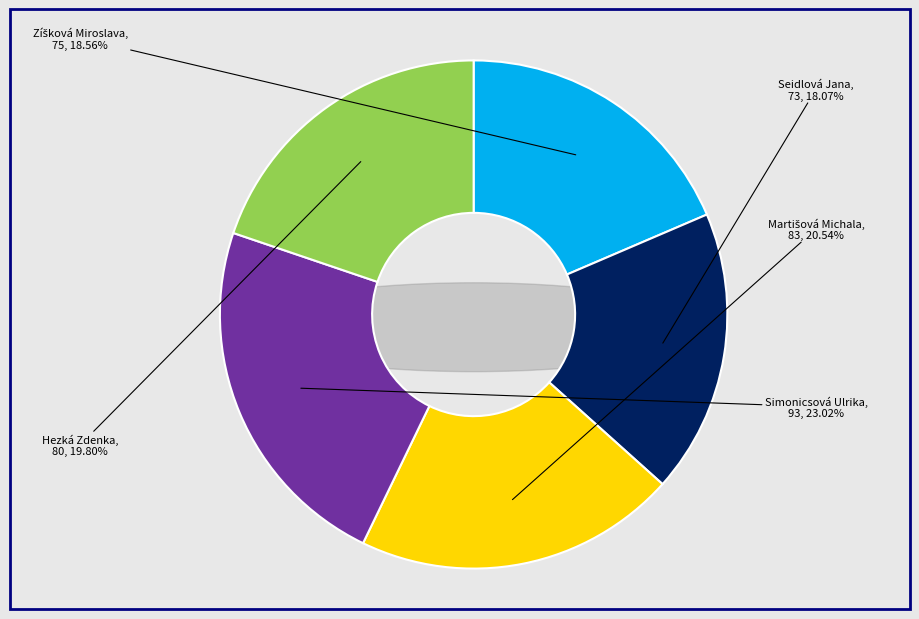

To the nearest percent, what is the difference between the Seidlová Jana and Simonicsová Ulrika slice percentages?

5%